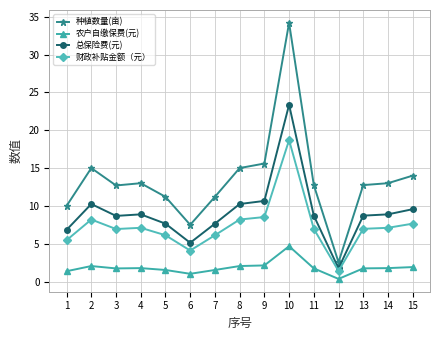

Which label corresponds to the largest value in the chart?

10